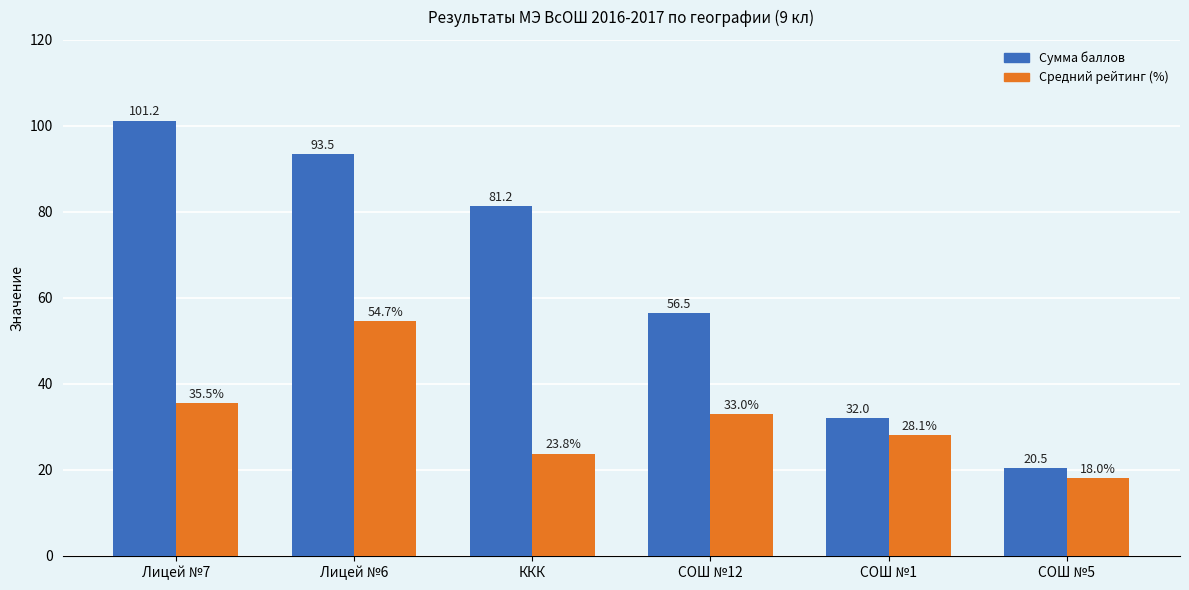

Which series changed the most between Лицей №7 and СОШ №1?

Сумма баллов